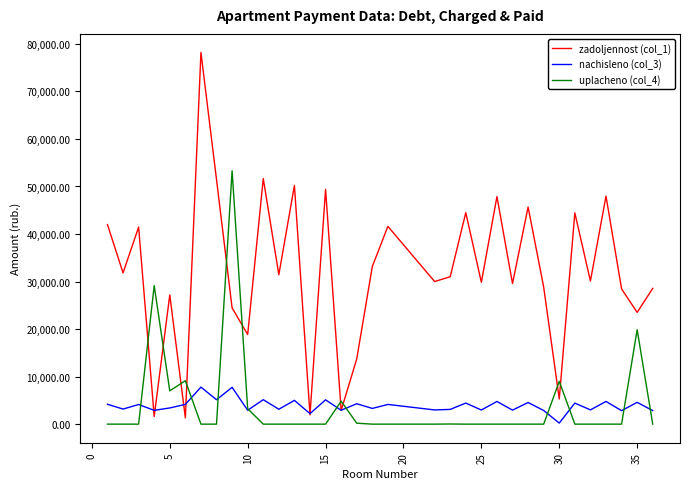

How many values in the zadoljennost (col_1) series are below 31006?

17